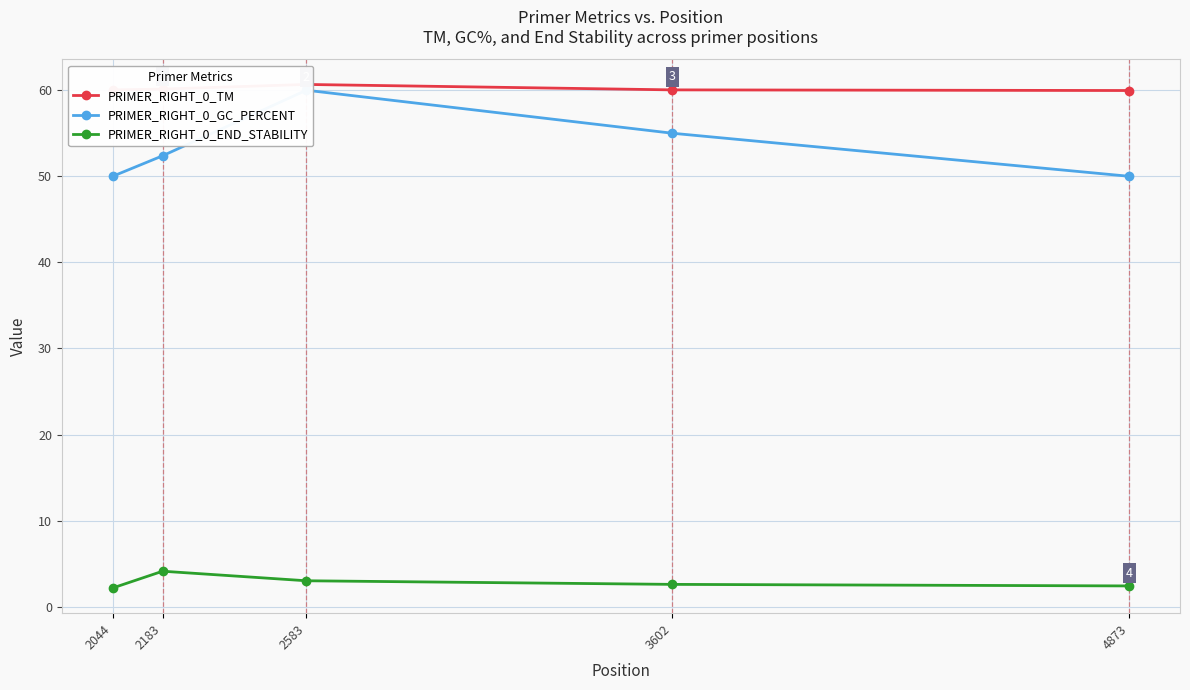

True or false: PRIMER_RIGHT_0_TM and PRIMER_RIGHT_0_GC_PERCENT intersect in this chart.

False